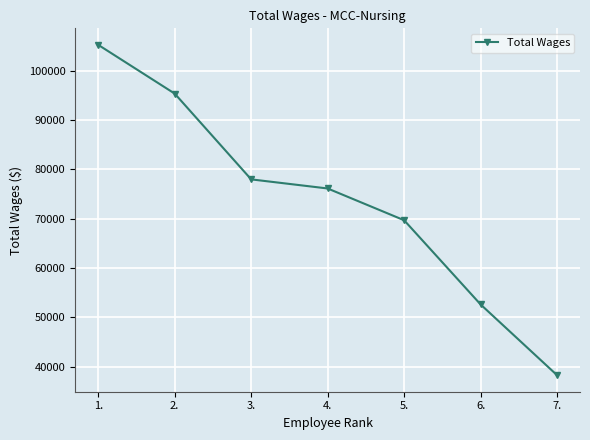

How many lines are shown in the chart?

1